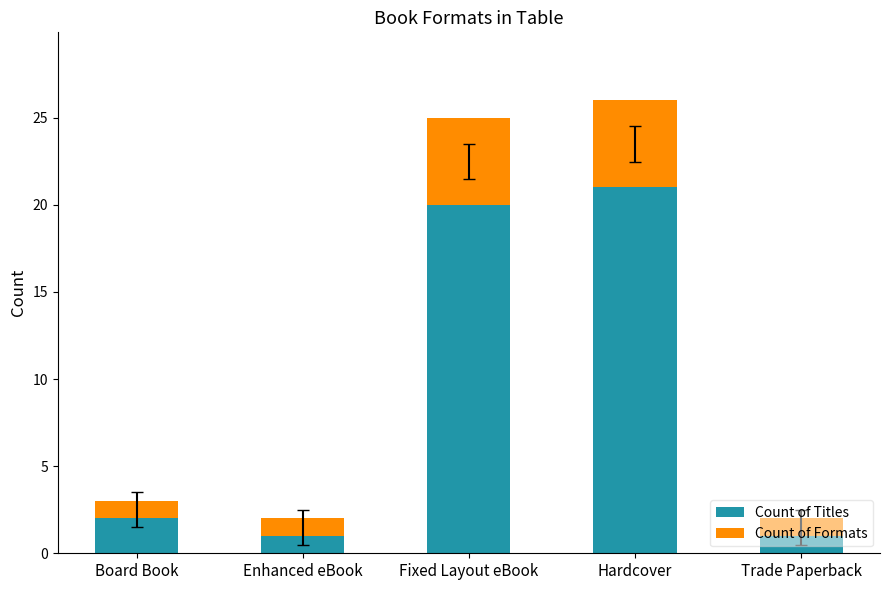

What is the average value of the Count of Titles series?

9